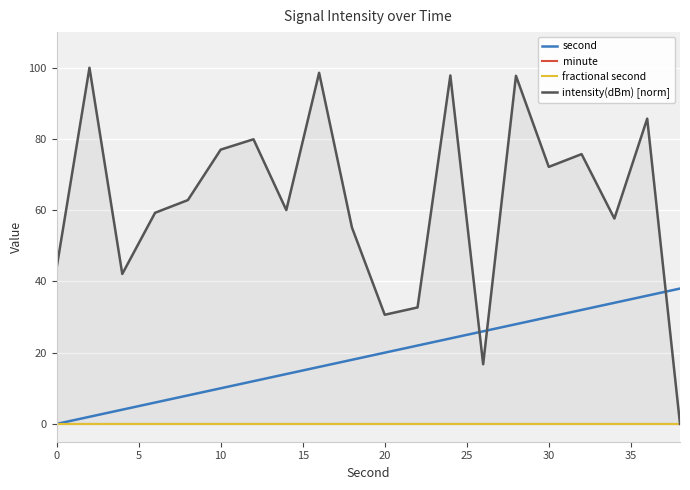

Is it true that second equals 30 at 30?

True